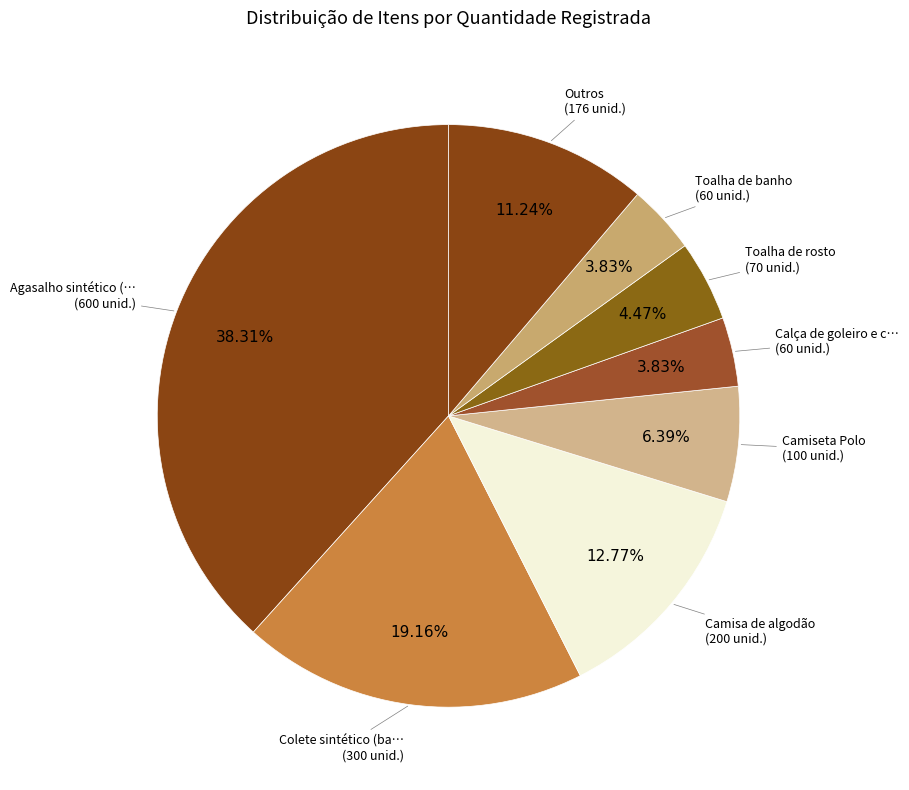

How many slices are in this pie chart?

8